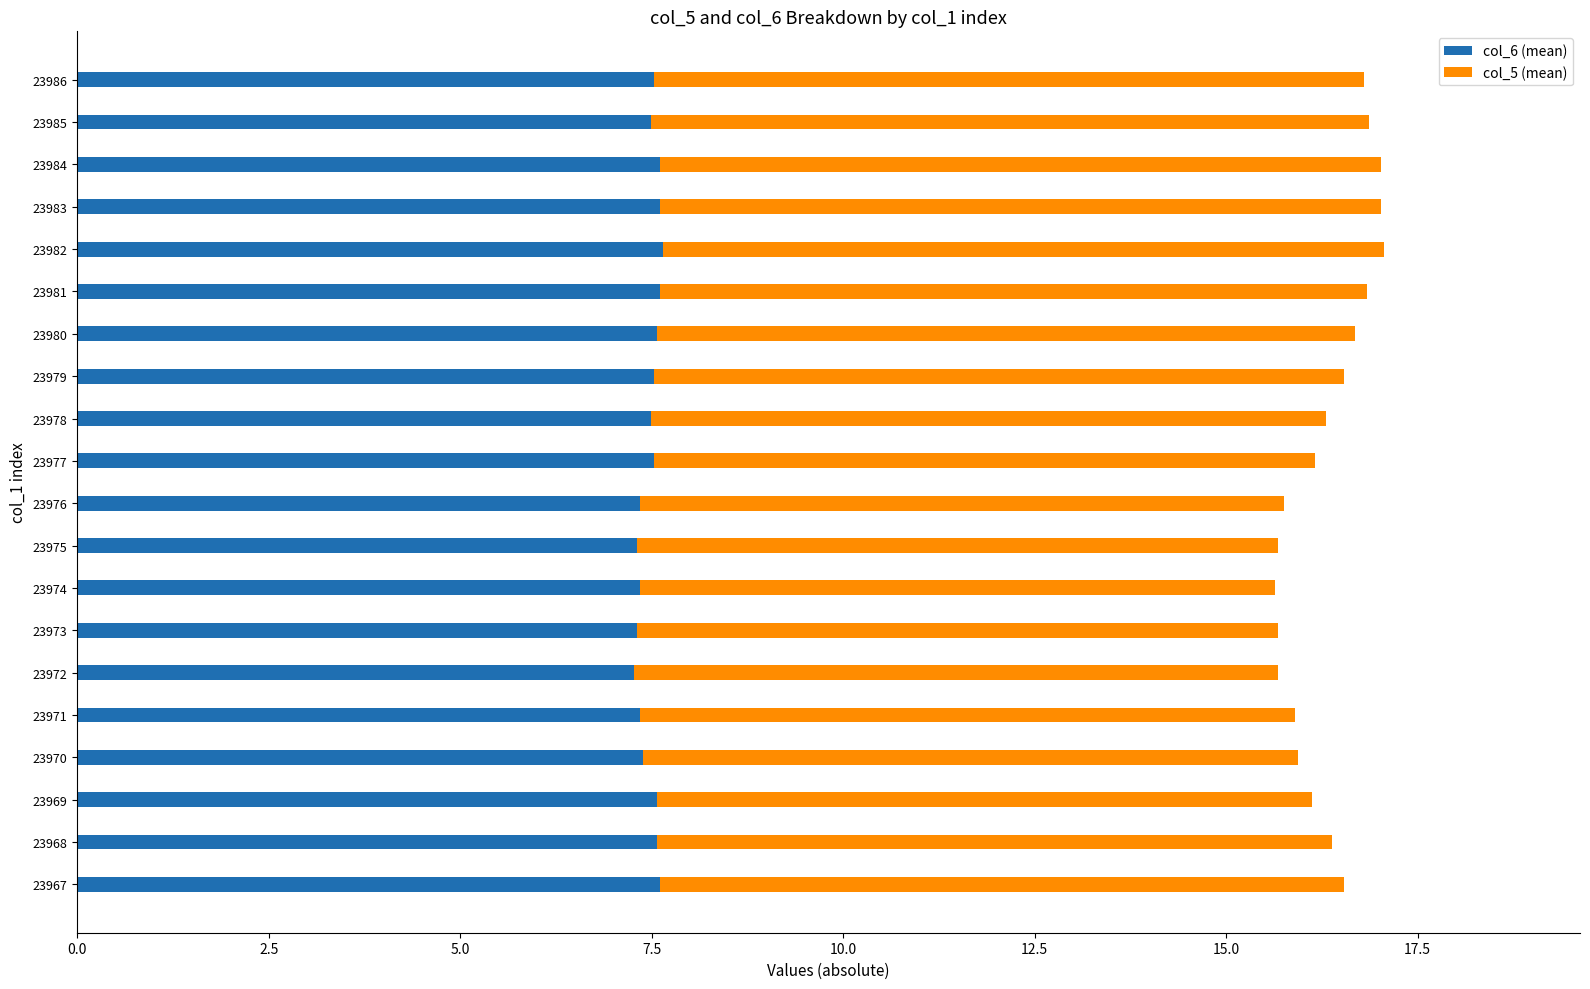

What is the minimum value for col_6 (mean)?

7.3